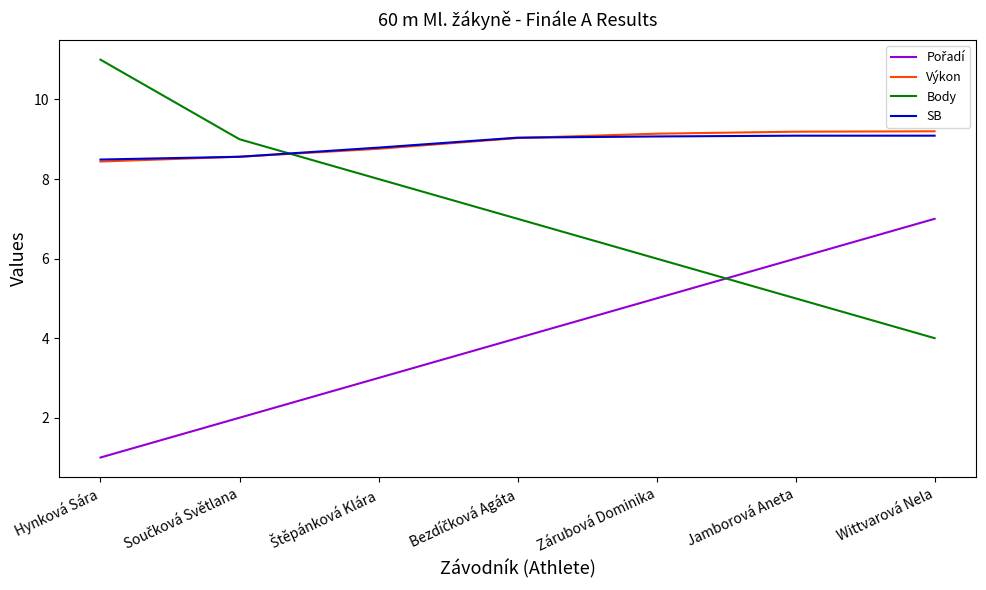

Which series has the widest spread of values?

Body